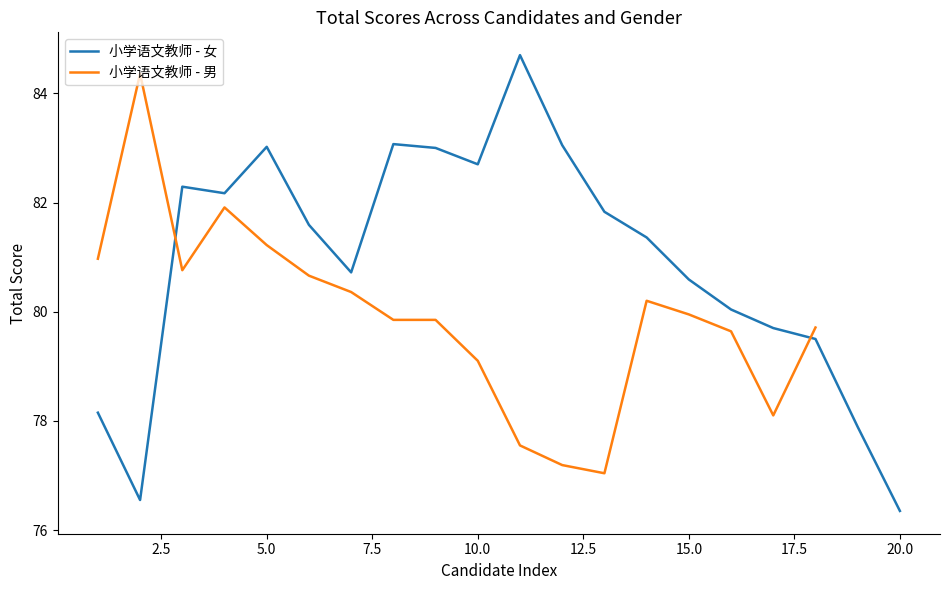

The value at 12 is 83.0. True or false?

True